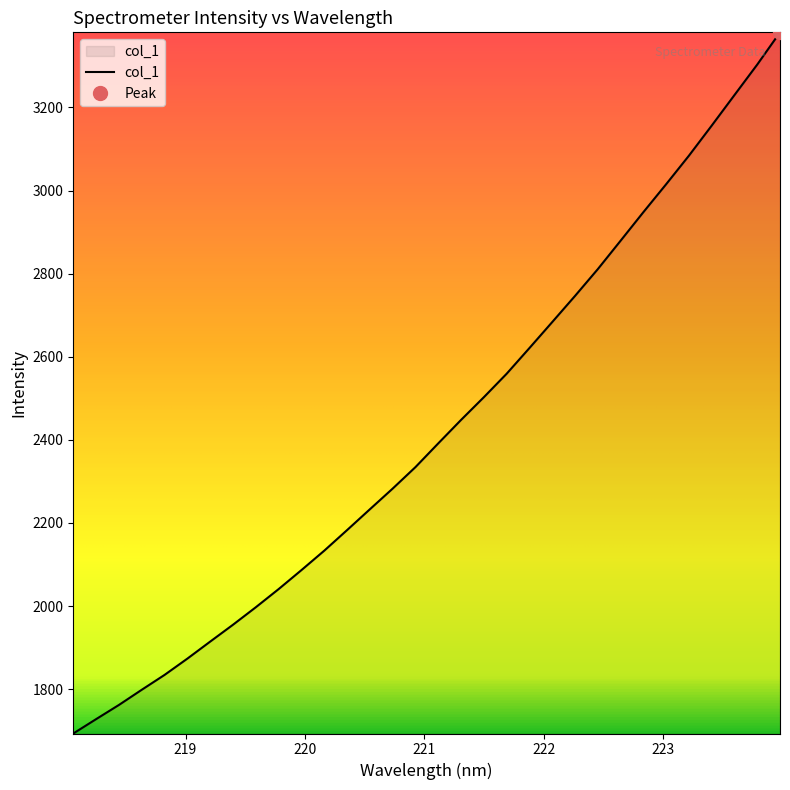

Reading left to right, what are all the values shown in this chart?

218.0596=1693.2	218.2508=1727.7	218.442=1761.9	218.6332=1798.4	218.8244=1834.2	219.0156=1873.4	219.2067=1914.4	219.3979=1955.0	219.589=1997.1	219.7801=2040.8	219.9712=2086.5	220.1623=2133.2	220.3533=2182.7	220.5444=2232.8	220.7354=2282.7	220.9264=2334.4	221.1174=2391.5	221.3083=2448.0	221.4993=2502.6	221.6902=2559.1	221.8812=2620.9	222.0721=2683.5	222.263=2746.4	222.4538=2810.8	222.6447=2879.2	222.8355=2947.9	223.0264=3015.2	223.2172=3083.9	223.408=3156.3	223.5987=3229.8	223.7895=3303.2	223.9802=3380.8